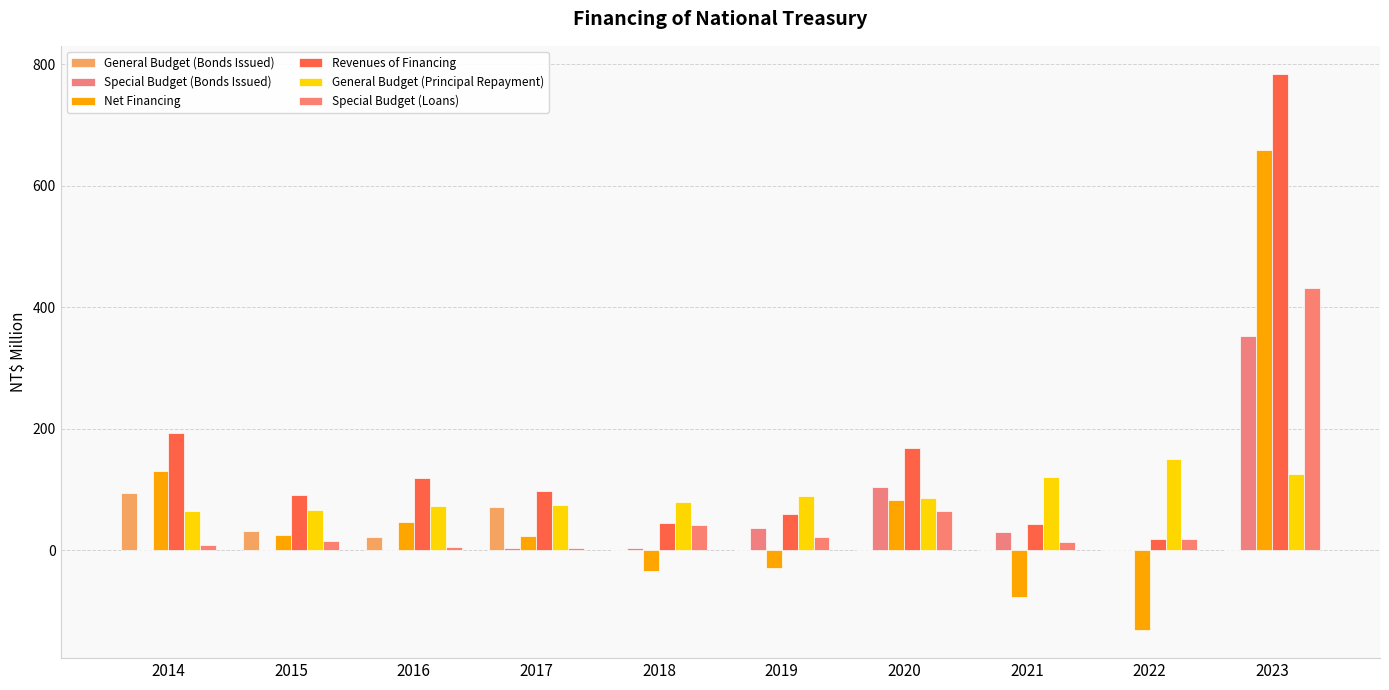

How many groups of bars are there?

10